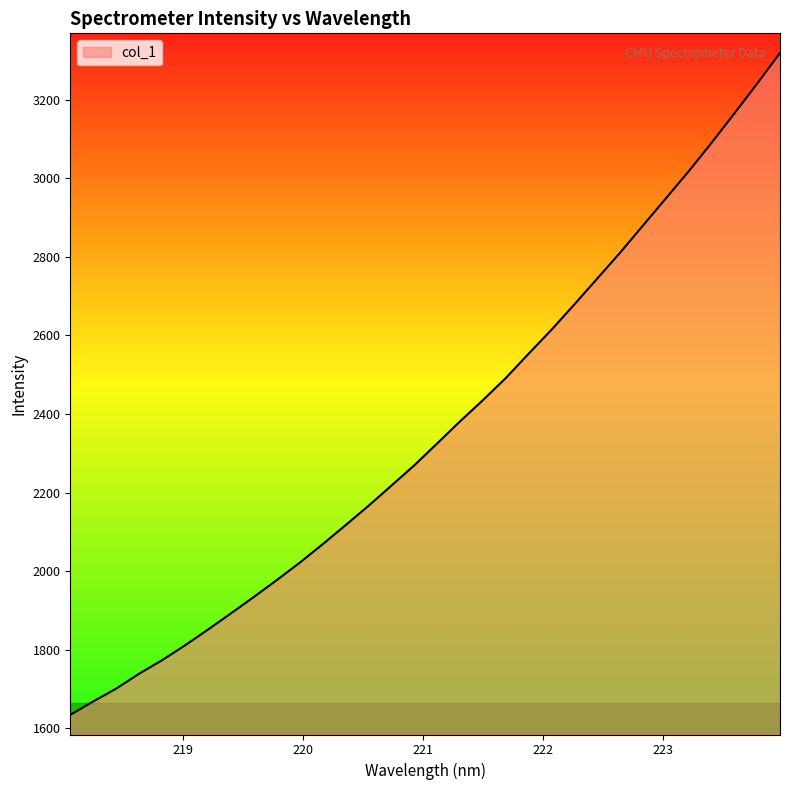

What is the average value?

2360.1